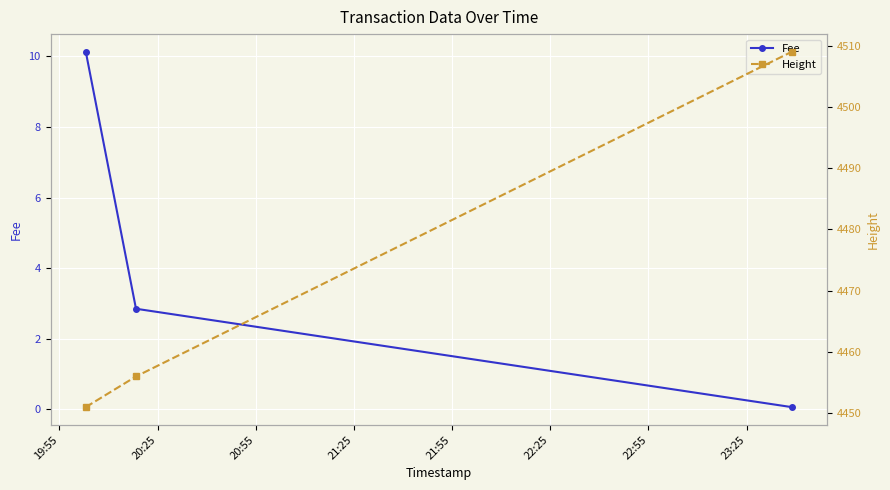

Reading left to right, extract all data points from this chart.

Fee: 10.1	2.9	0.1
Height: 4451.0	4456.0	4509.0